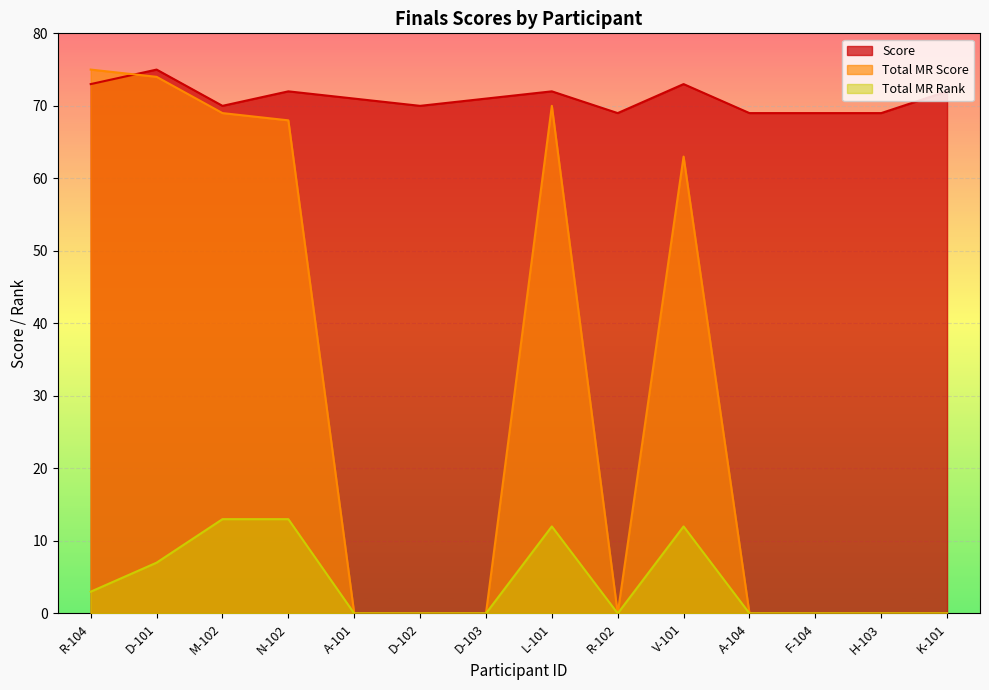

What is the average value of the Total MR Score series?

30